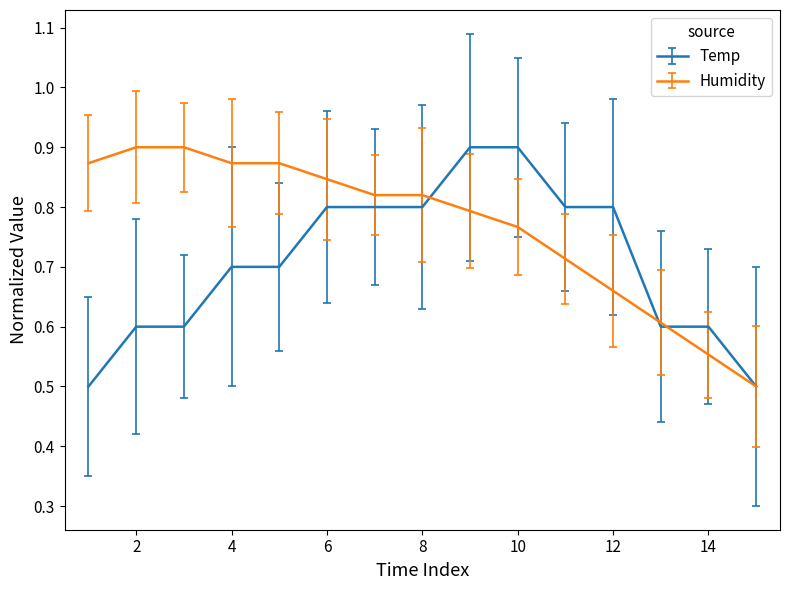

Which series has the largest total across all categories?

Humidity